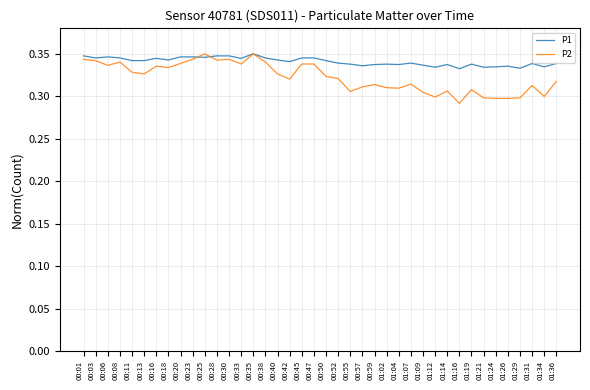

What is the total value across all series at 01:19?

0.6